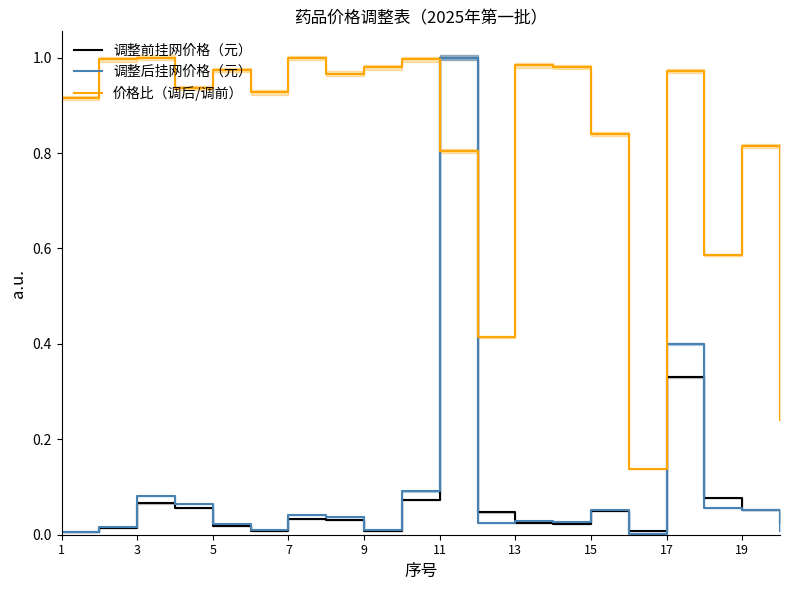

Which series ends up on top after the final intersection of 调整前挂网价格（元） and 价格比（调后/调前）?

价格比（调后/调前）